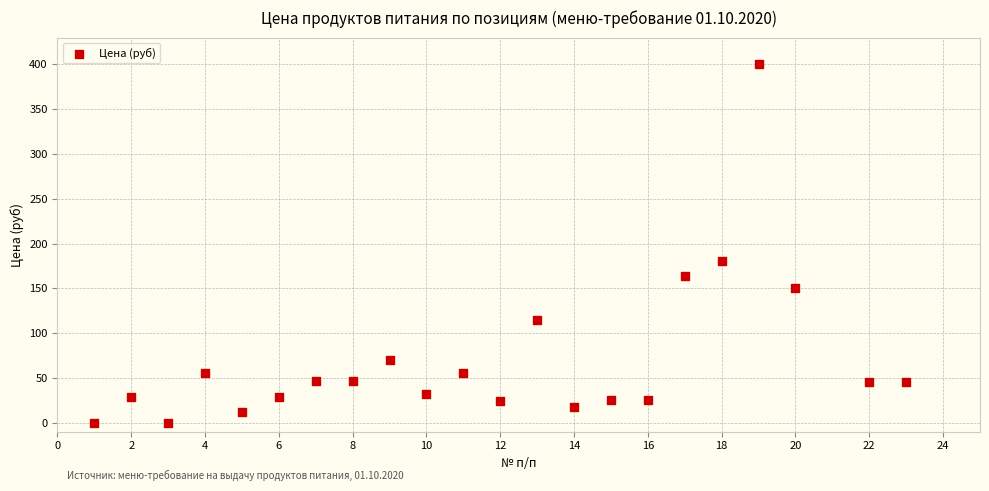

What Y value in the scatter plot is closest to 200?

180.0